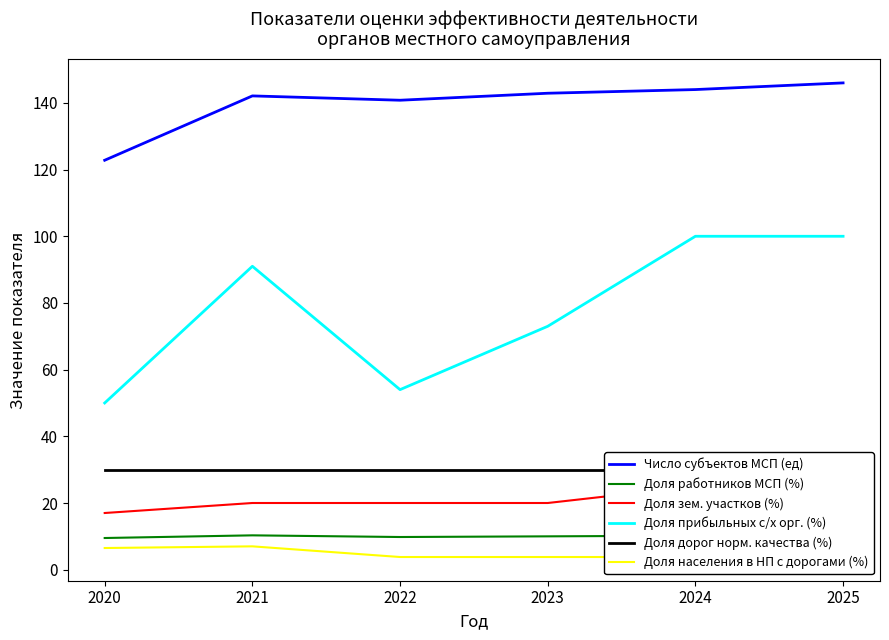

At 2024, list the series in order from smallest to largest.

Доля населения в НП с дорогами (%), Доля работников МСП (%), Доля зем. участков (%), Доля дорог норм. качества (%), Доля прибыльных с/х орг. (%), Число субъектов МСП (ед)